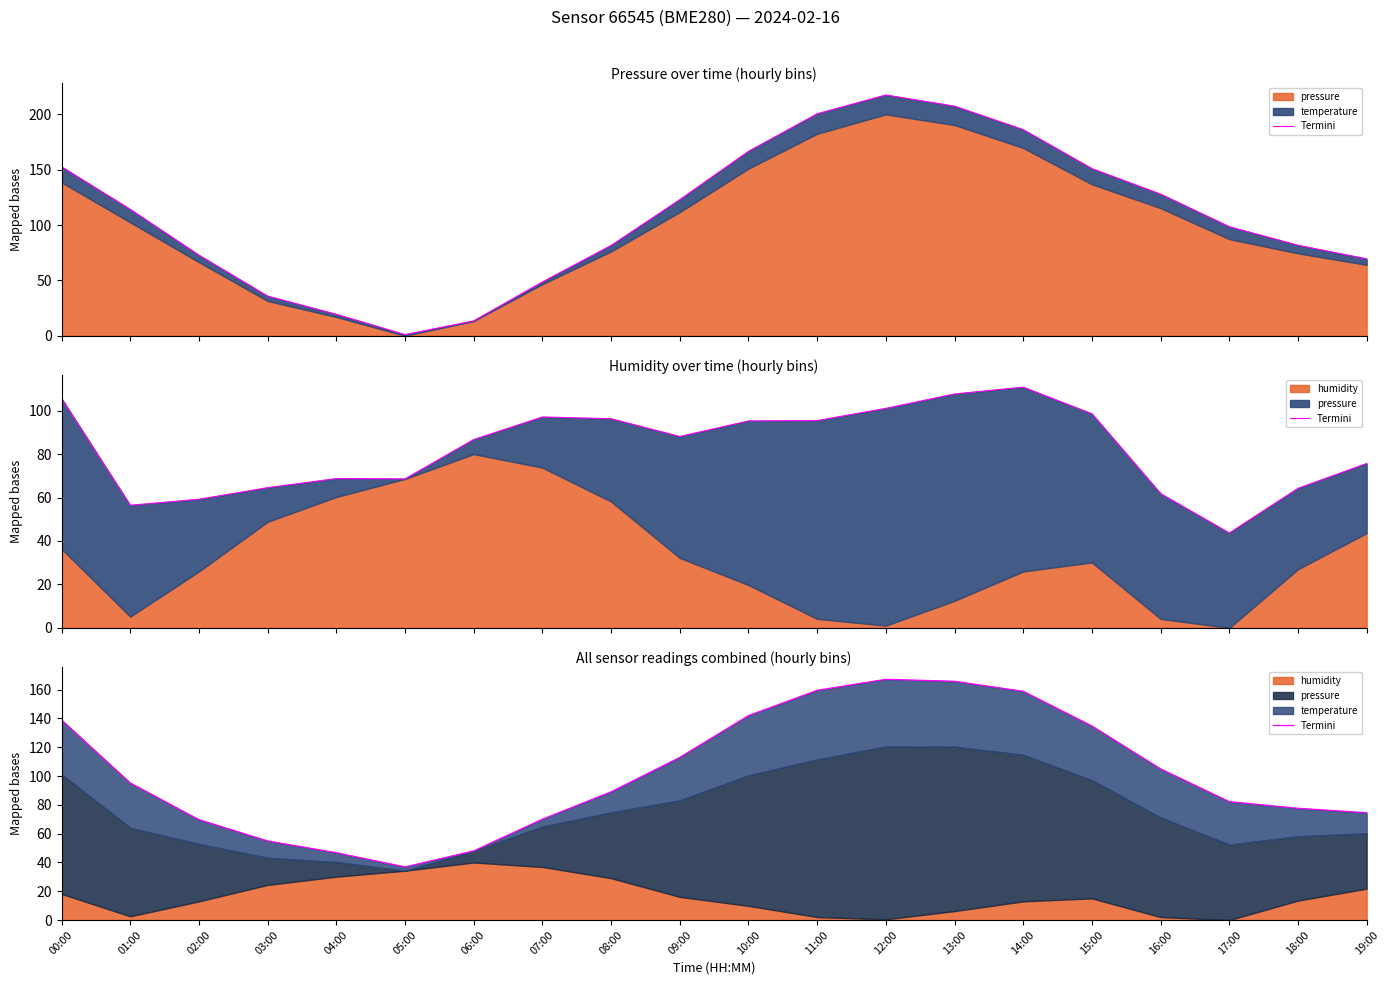

How many values are below 95?

10